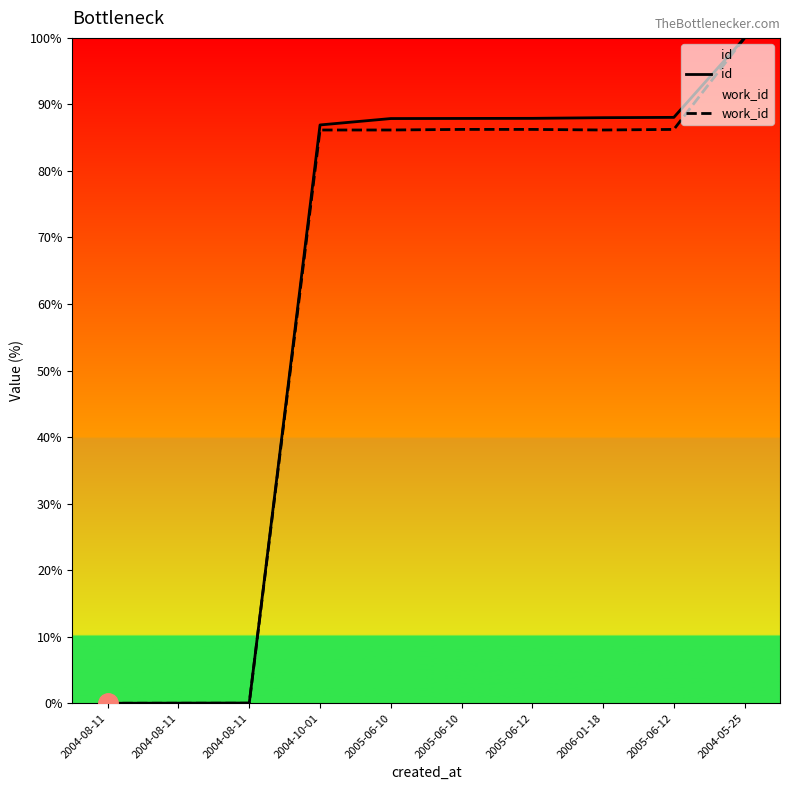

Which series has the largest total across all categories?

id